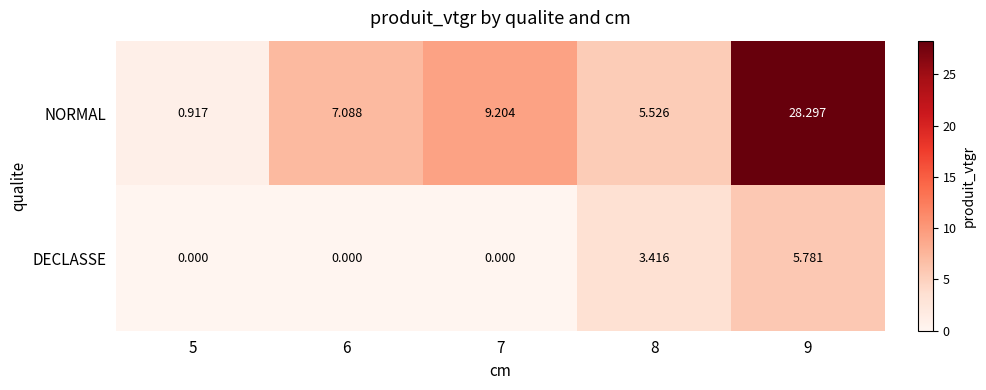

Which series has the largest range (max minus min)?

NORMAL